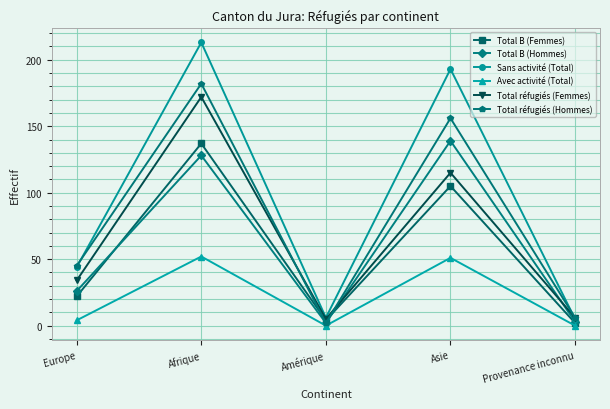

Count the number of categories in the chart.

5